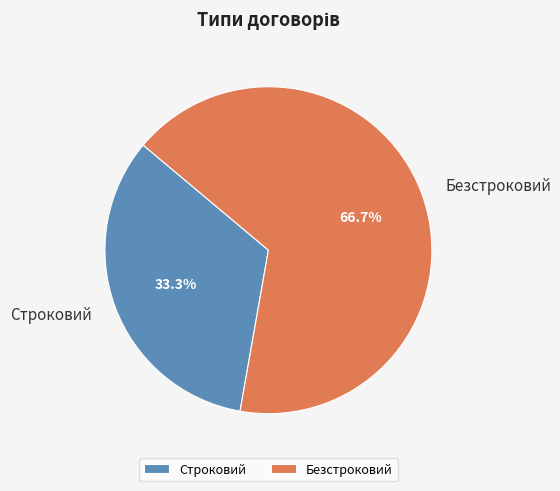

To the nearest percent, what percentage of the pie is Строковий?

33%